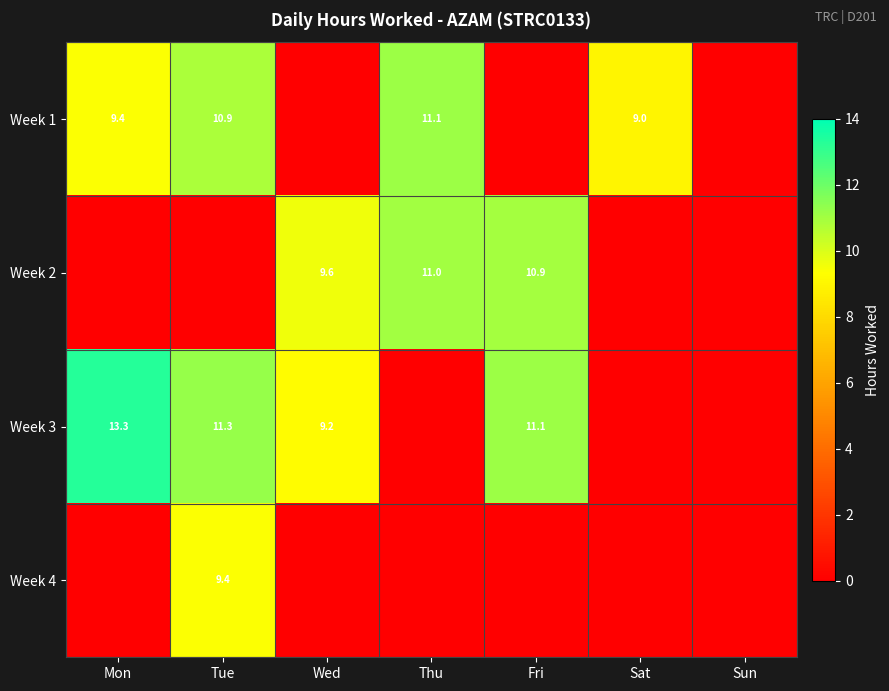

At which category does the chart reach its minimum across all series?

Wed